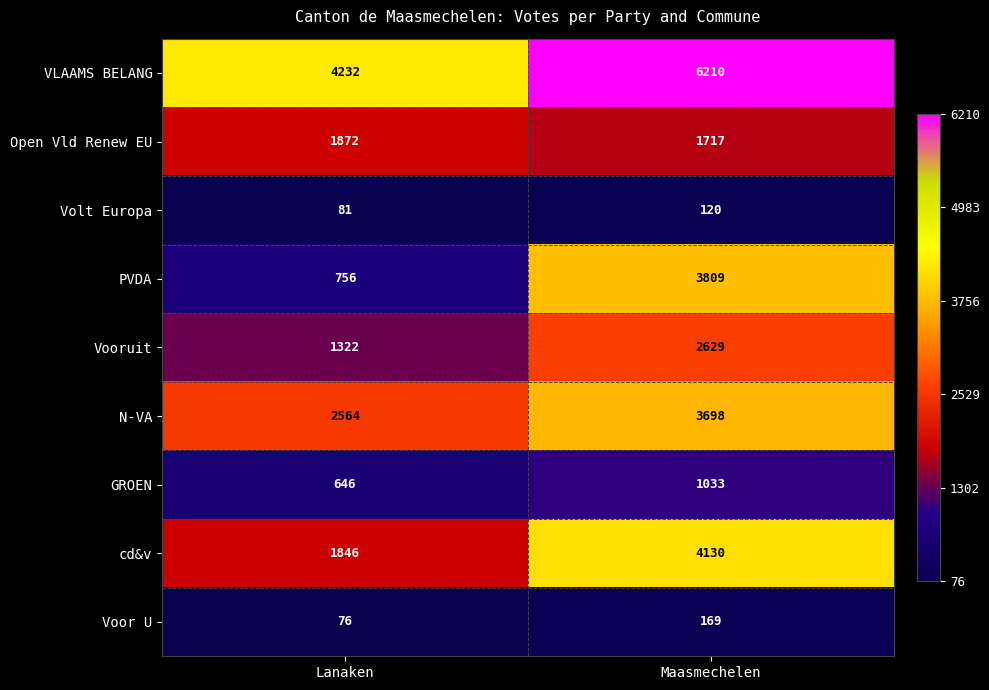

True or false: GROEN has a value of 1033 at Maasmechelen.

True